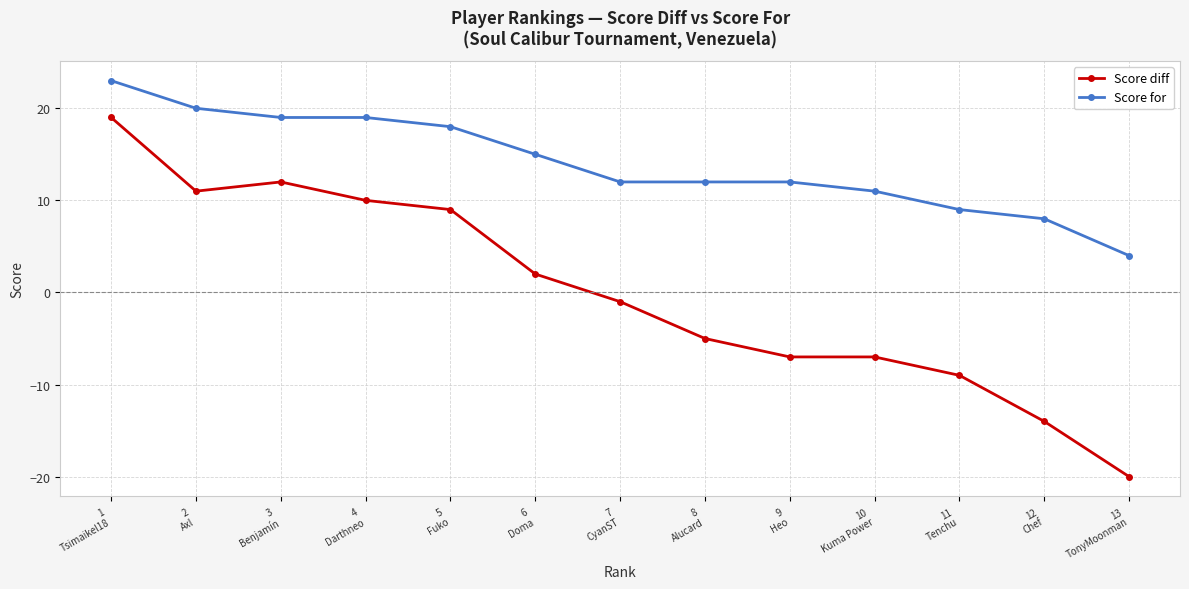

Is the value of Score for at 4
Darthneo greater than the value of Score diff at 10
Kuma Power?

Yes